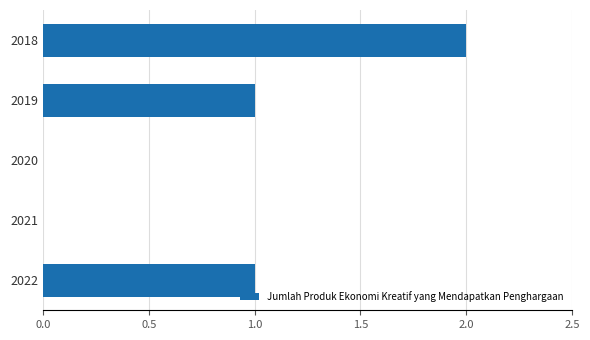

What is the sum of all values?

4